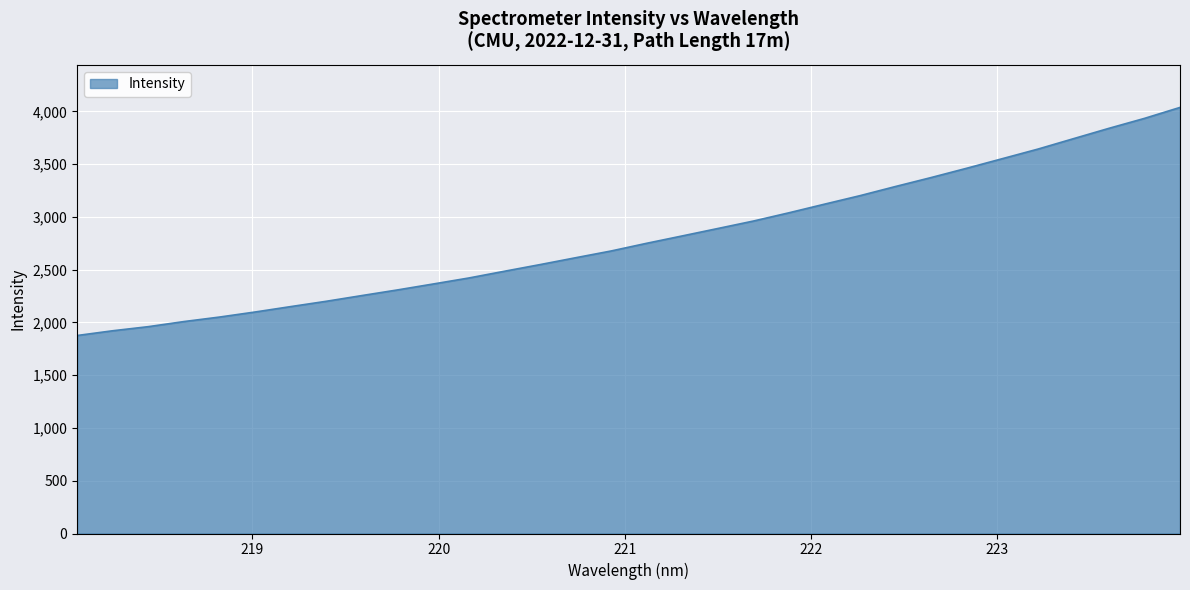

What is the maximum value shown in the chart?

4037.1